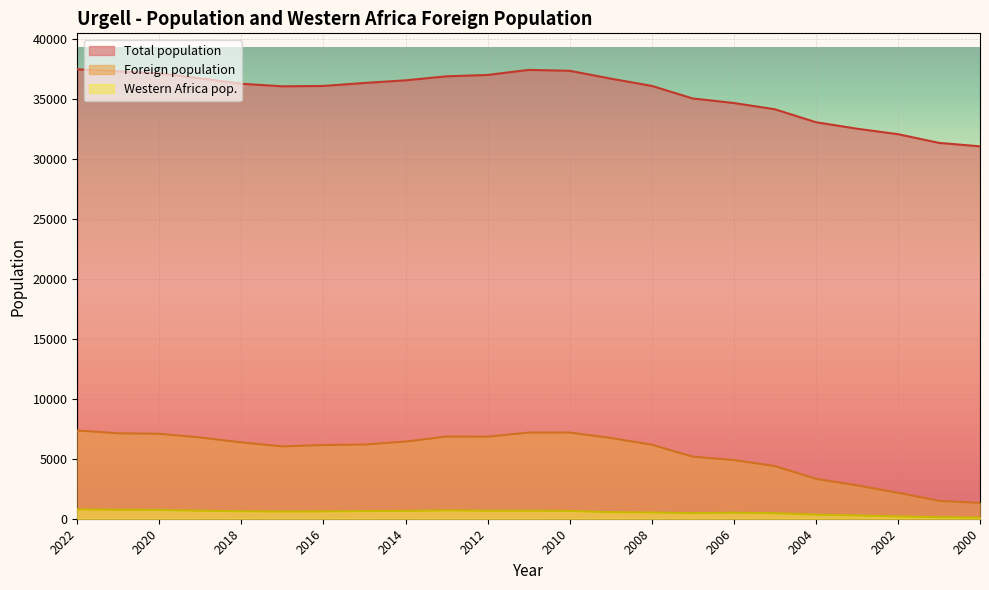

What is the sum of the Western Africa pop. values at 2010 and 2006?

1152